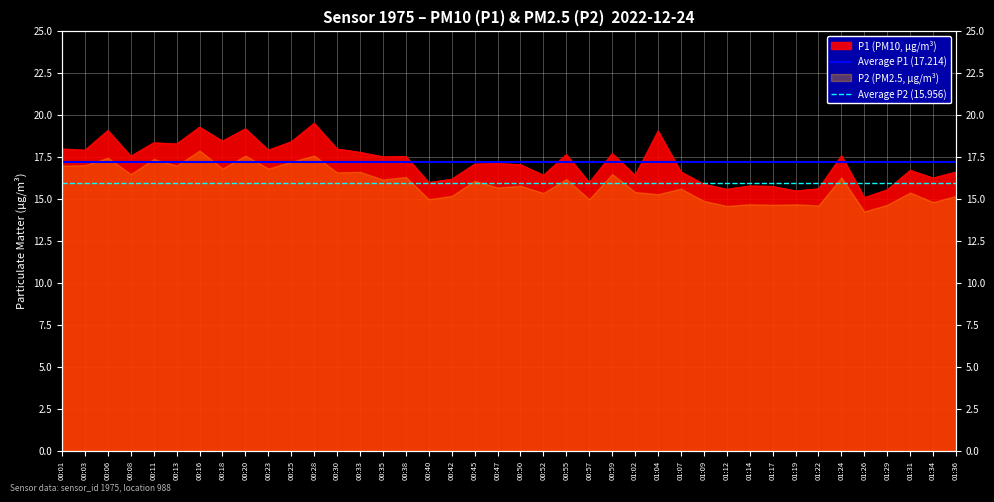

The Average P1 (17.214) series shows 11.1 at 00:01. True or false?

False